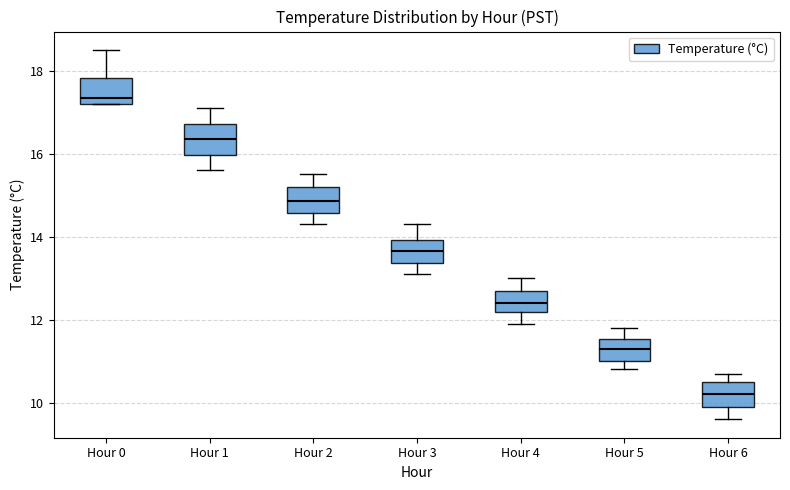

Reading left to right, read every box against the y-axis: the position of its median line, the range the box covers, and the ends of its whiskers. The values are not printed on the chart, so give them approximately, as read against the axis.

Hour 0: median 17.4, box 17.2 to 17.8, whiskers 17.2 to 18.6
Hour 1: median 16.4, box 16.0 to 16.8, whiskers 15.6 to 17.2
Hour 2: median 14.8, box 14.6 to 15.2, whiskers 14.4 to 15.6
Hour 3: median 13.6, box 13.4 to 14.0, whiskers 13.2 to 14.4
Hour 4: median 12.4, box 12.2 to 12.8, whiskers 12.0 to 13.0
Hour 5: median 11.4, box 11.0 to 11.6, whiskers 10.8 to 11.8
Hour 6: median 10.2, box 10.0 to 10.6, whiskers 9.6 to 10.8